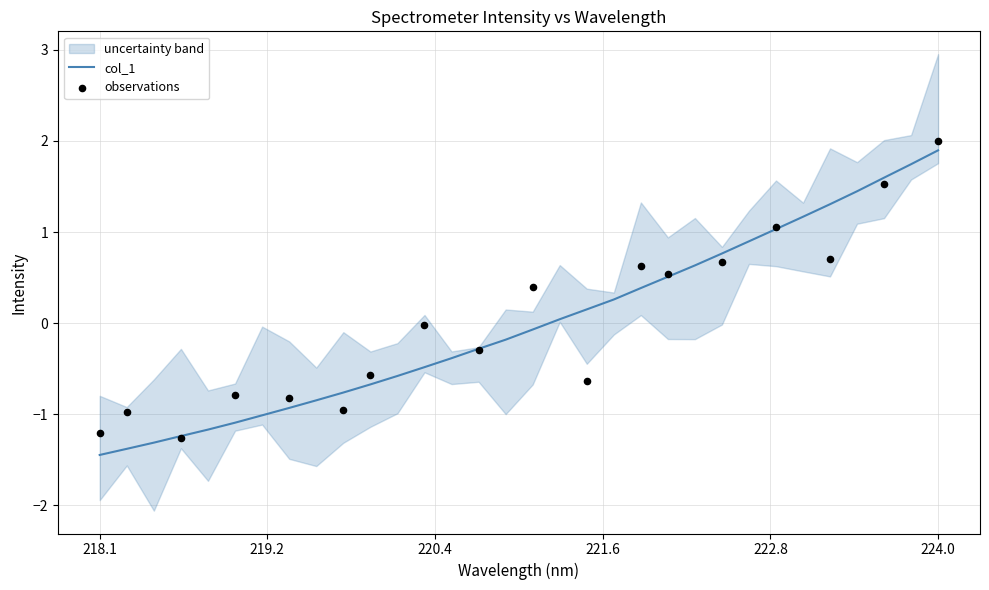

What is the change in value from 218.6332 to 218.8244?

+0.1